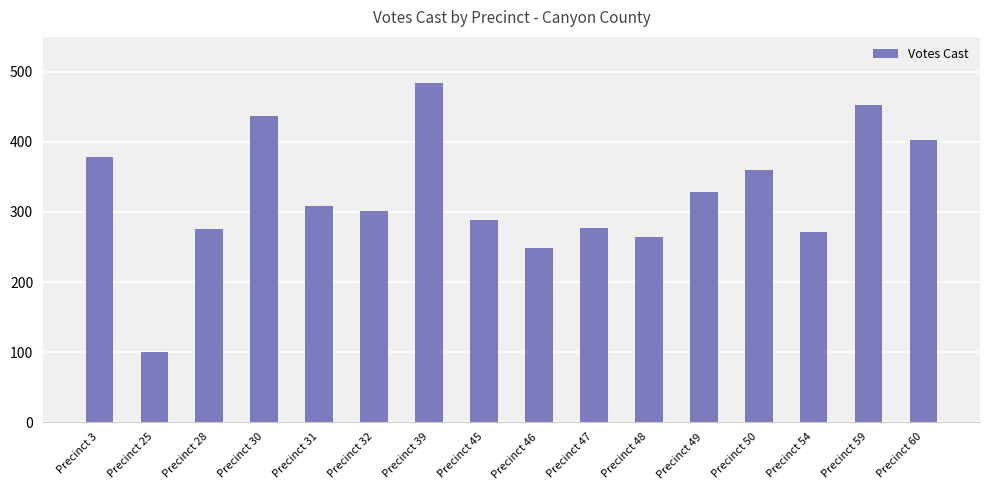

What is the difference between the maximum and minimum values?

384